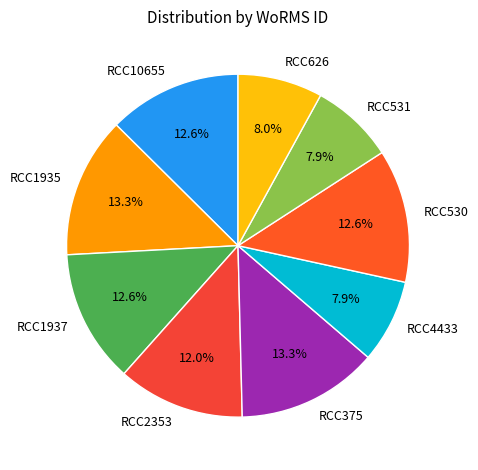

Does any single category account for the majority?

No